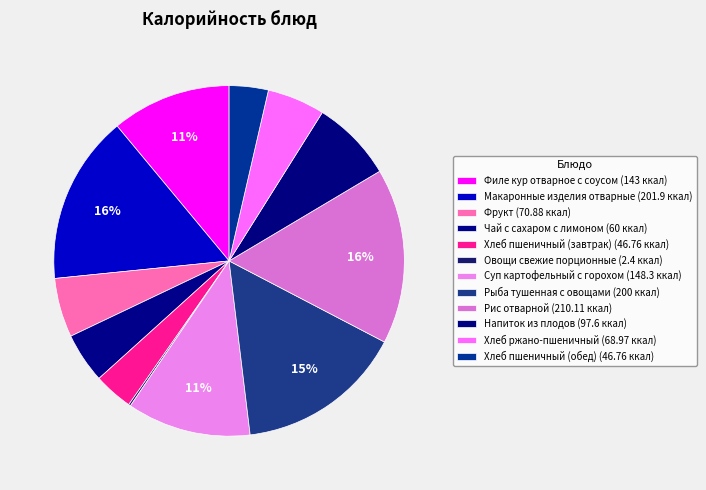

What portion of the pie excludes Напиток из плодов?

92.5%